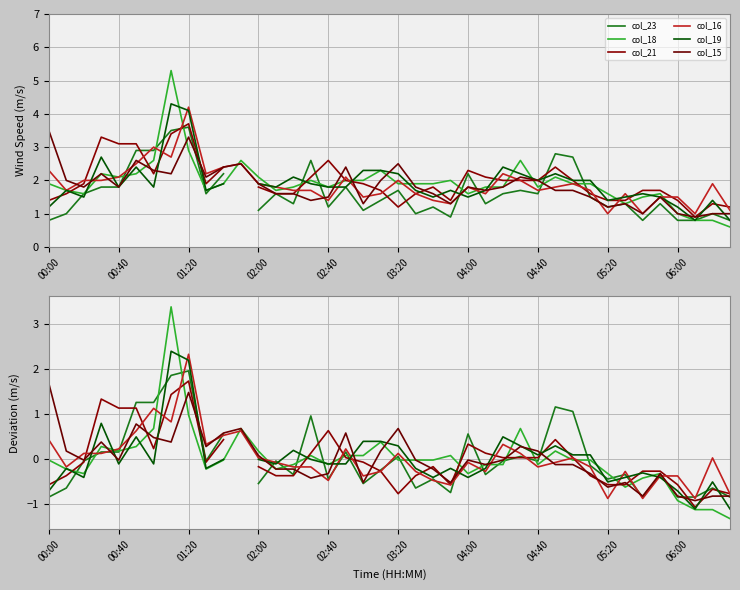

At how many categories does at least one series exceed -1?

40